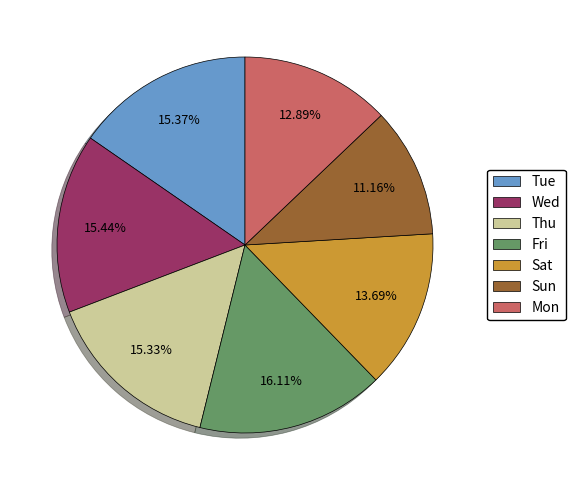

Is Fri the majority of the pie?

No